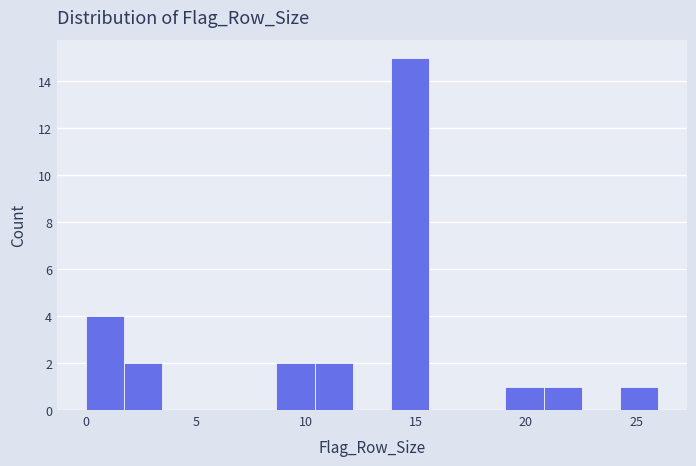

Read against the x-axis, roughly where is the centre of the tallest bar?

14.5